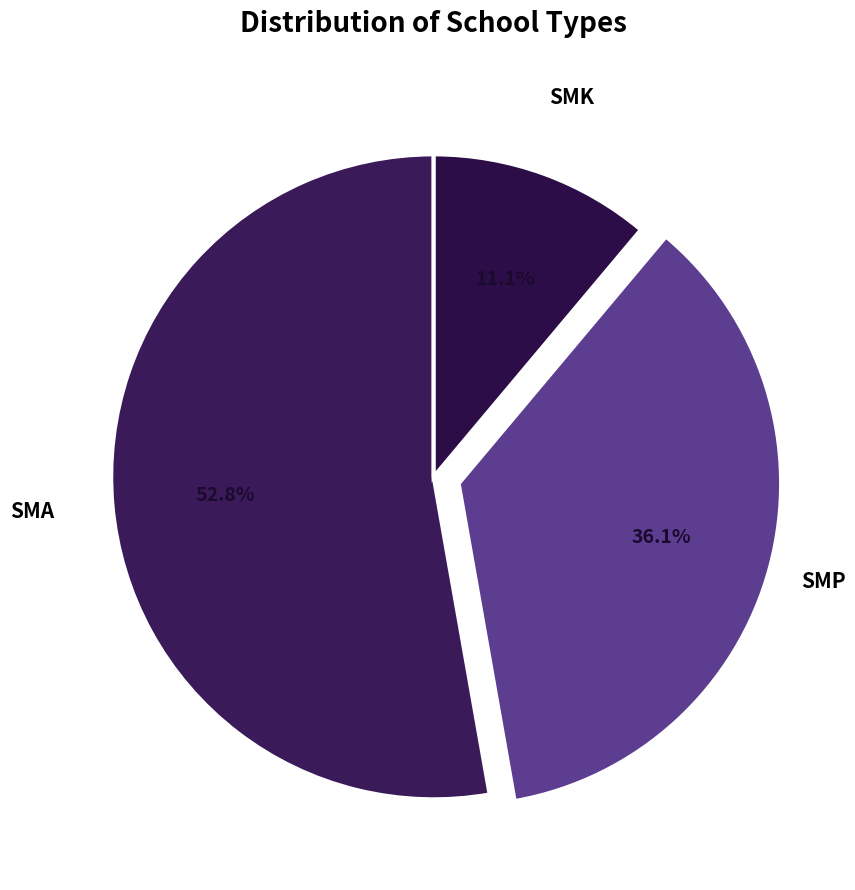

What portion of the pie excludes SMA?

47.2%